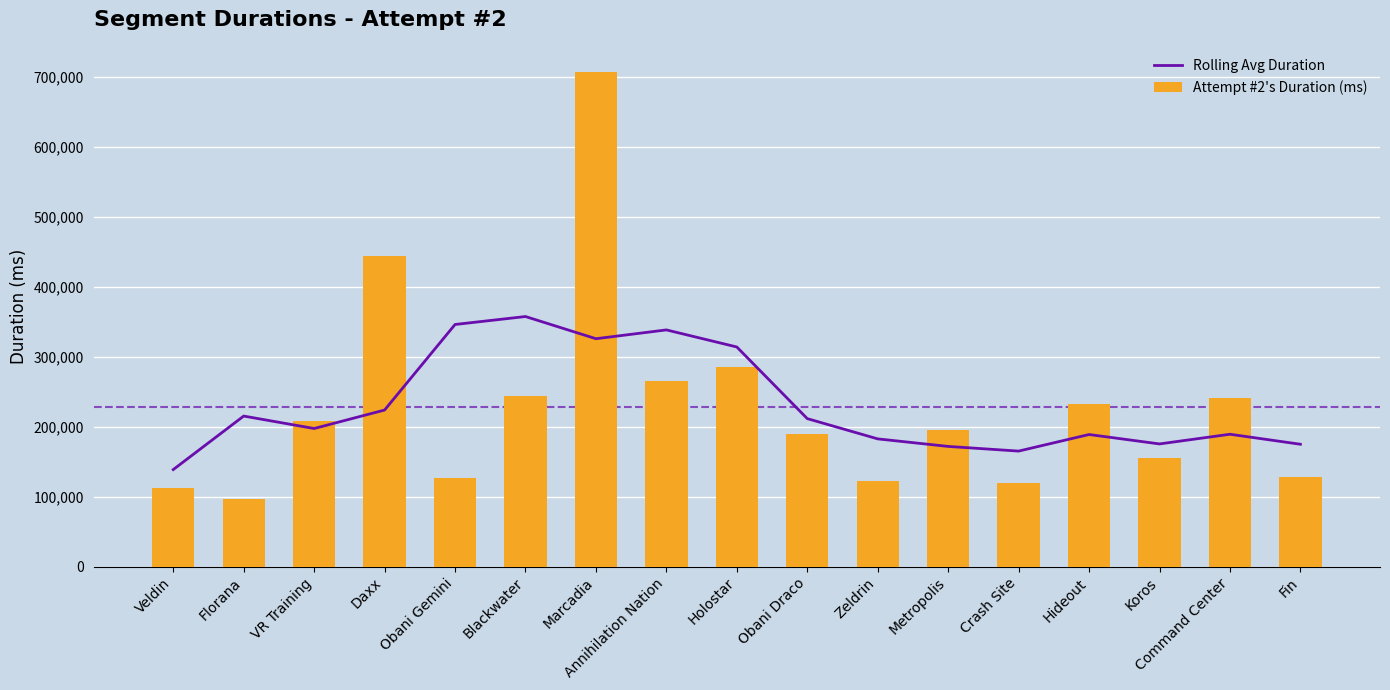

Reading left to right, what are all the values shown in this chart?

Rolling Avg Duration: 138620.7	215054.5	197278.0	223672.4	345890.4	357251.2	325550.0	338146.2	313738.6	211405.2	182458.4	171684.0	165012.8	188702.6	175245.2	189082.0	174783.3
Attempt #2's Duration (ms): 111938.0	96096.0	207828.0	444356.0	126172.0	243910.0	707186.0	264632.0	285850.0	189153.0	121872.0	195519.0	119898.0	231978.0	155797.0	240321.0	128232.0